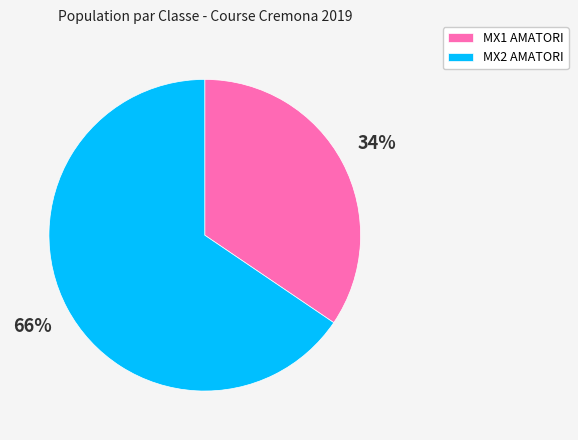

Is the sum of MX2 AMATORI and MX1 AMATORI greater than half?

Yes